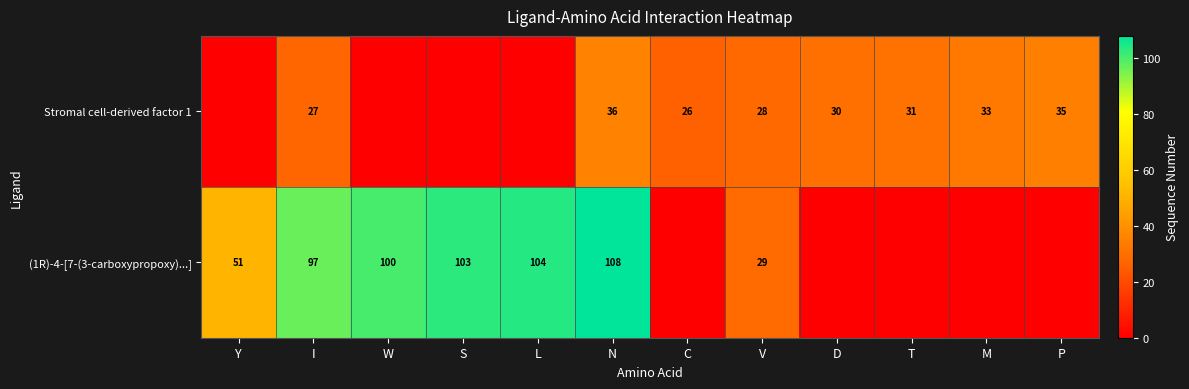

What is the total value across all series at T?

31